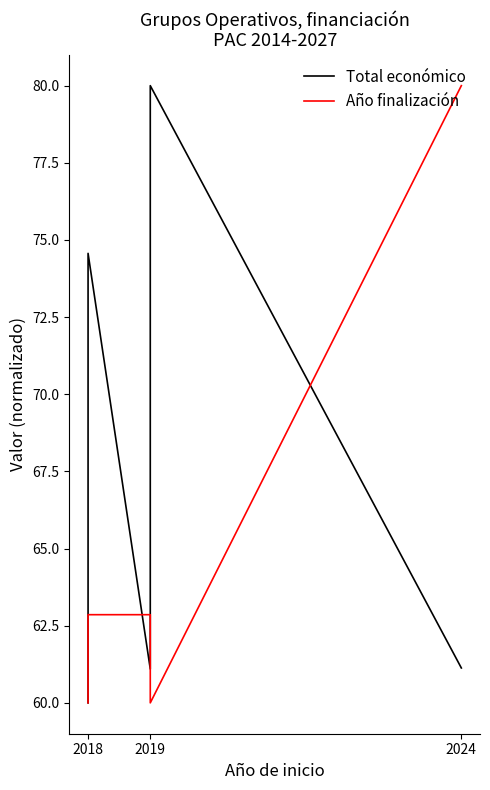

Which label corresponds to the smallest value in the chart?

2018